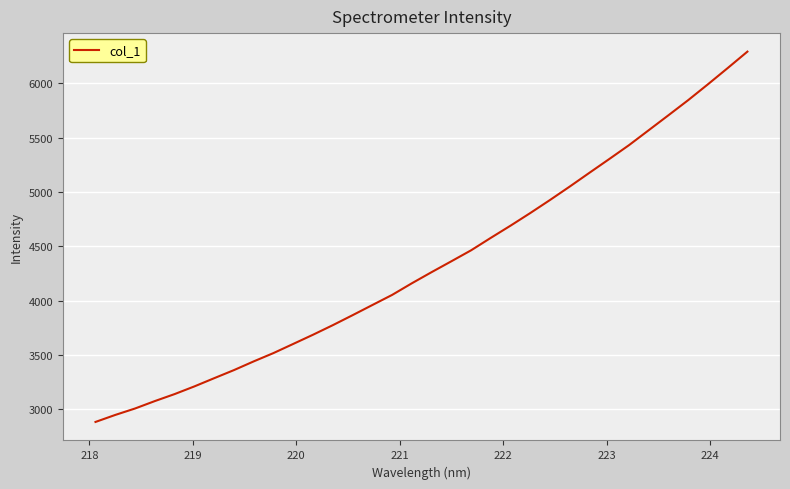

What is the maximum value shown in the chart?

6290.1